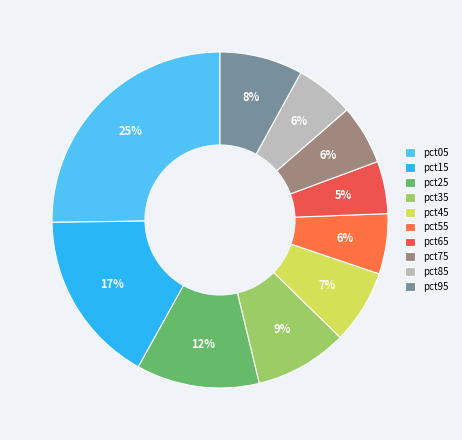

What is the smallest slice in the pie chart?

pct65